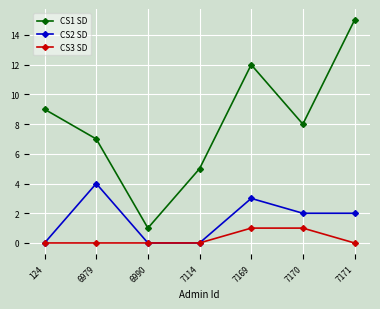

Which series changed the most between 7114 and 7171?

CS1 SD